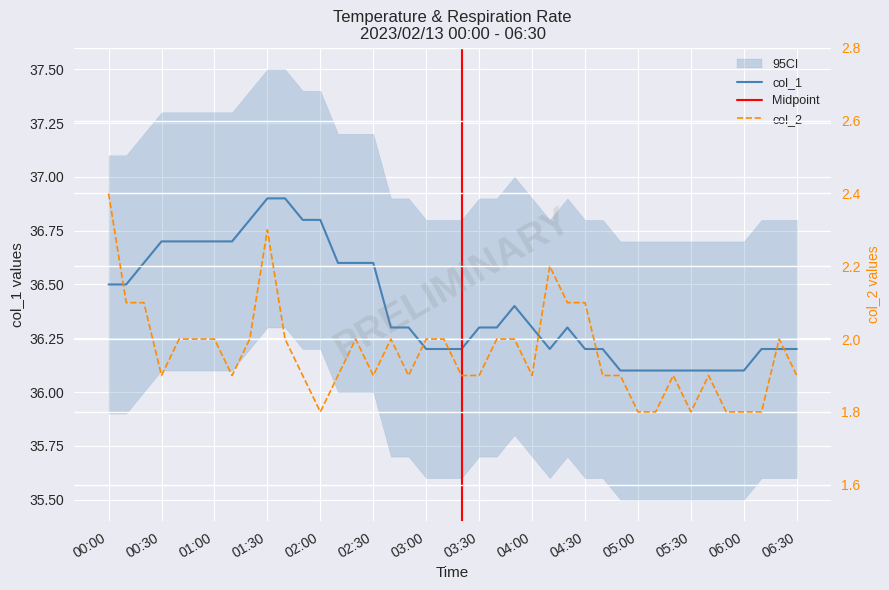

What is the sum of all col_2 values?

78.5